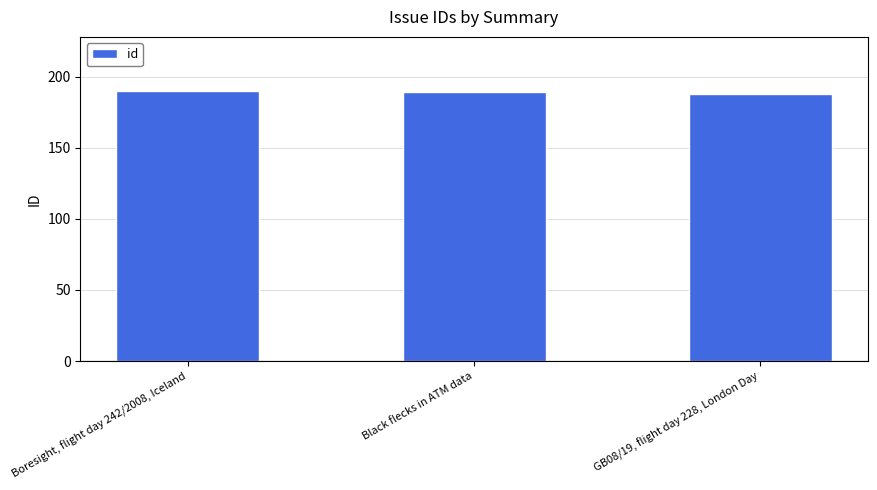

How many bars are there in total?

3